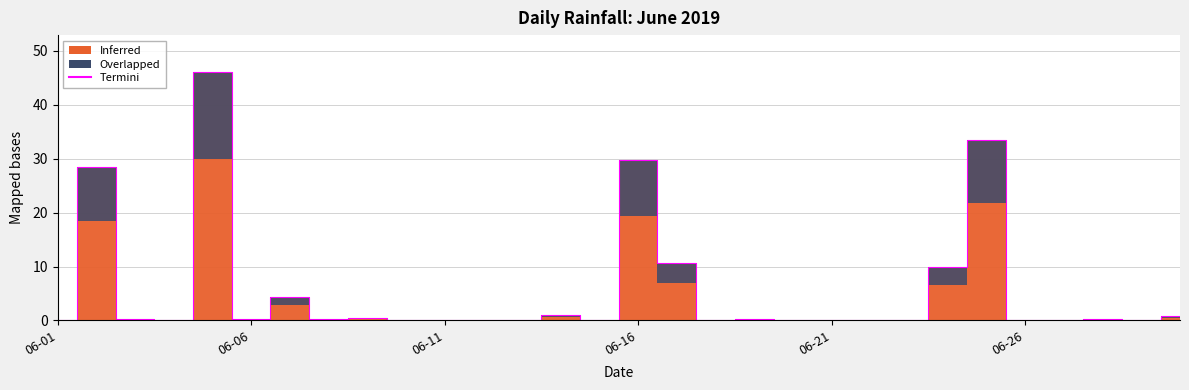

The value at 2019-06-08 is 0.2. True or false?

True